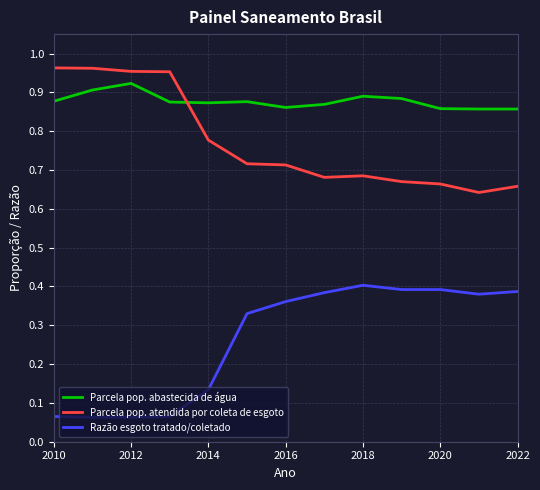

Rank the series by their average value, from highest to lowest.

Parcela pop. abastecida de água, Parcela pop. atendida por coleta de esgoto, Razão esgoto tratado/coletado